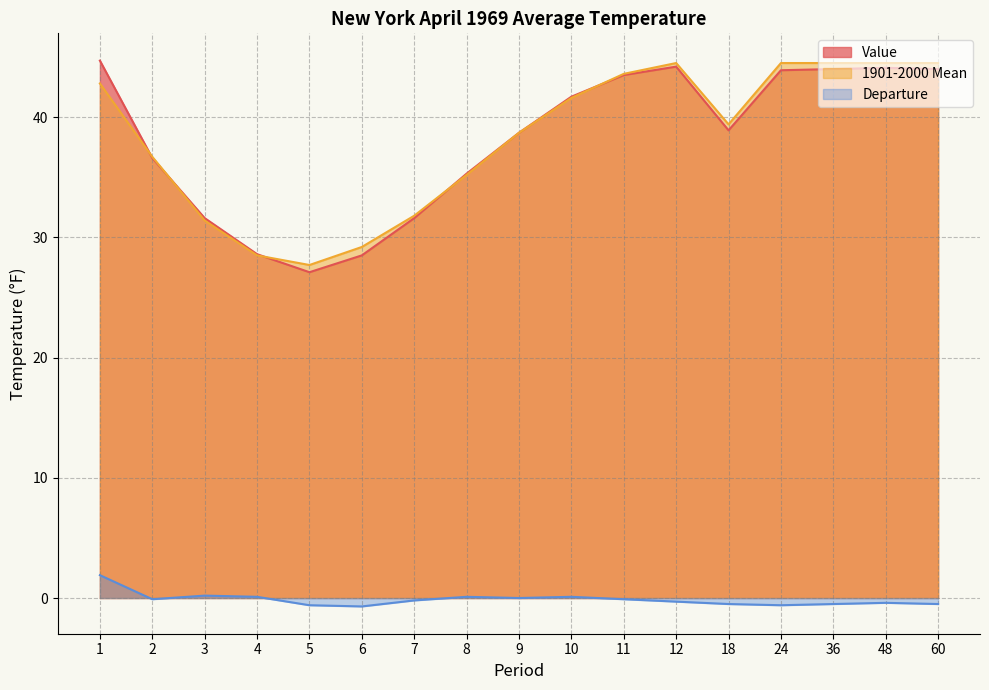

Reading right to left, what are all the values shown in this chart?

Value: 60=44.0	48=44.1	36=44.0	24=43.9	18=38.9	12=44.2	11=43.5	10=41.7	9=38.7	8=35.3	7=31.6	6=28.5	5=27.1	4=28.6	3=31.6	2=36.6	1=44.7
1901-2000 Mean: 60=44.5	48=44.5	36=44.5	24=44.5	18=39.4	12=44.5	11=43.6	10=41.6	9=38.7	8=35.2	7=31.8	6=29.2	5=27.7	4=28.5	3=31.4	2=36.7	1=42.8
Departure: 60=-0.5	48=-0.4	36=-0.5	24=-0.6	18=-0.5	12=-0.3	11=-0.1	10=0.1	9=0.0	8=0.1	7=-0.2	6=-0.7	5=-0.6	4=0.1	3=0.2	2=-0.1	1=1.9